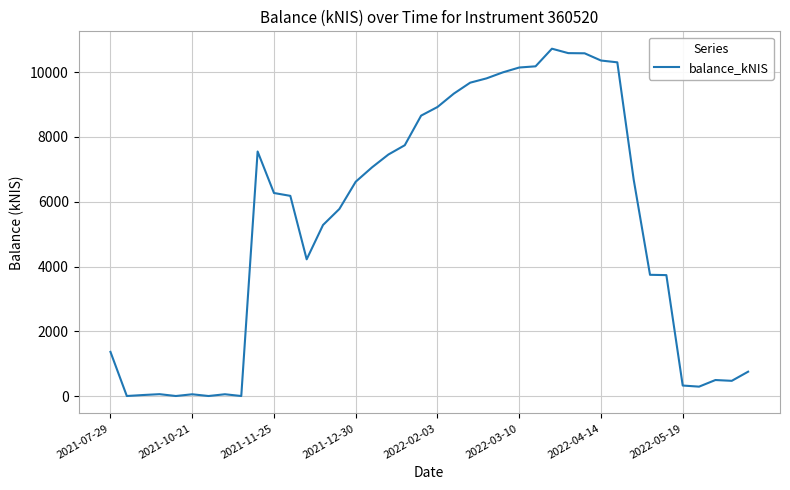

What is the difference between the maximum and minimum values?

10727.3